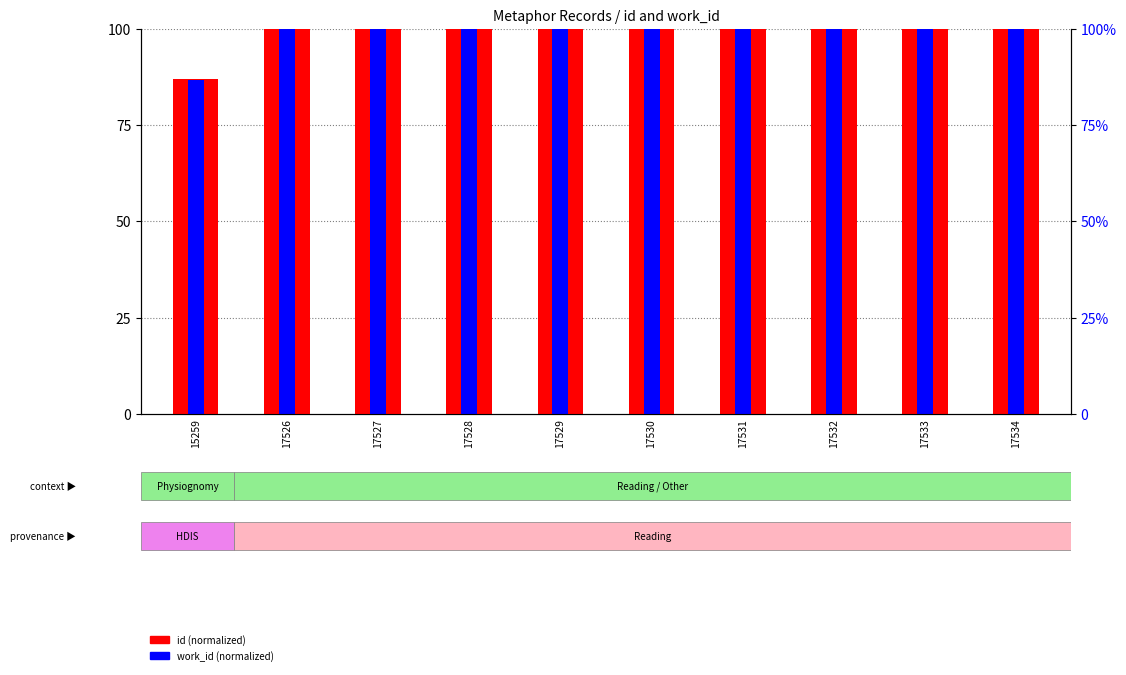

Rank the series by their maximum value, from lowest to highest.

id (normalized), work_id (normalized)